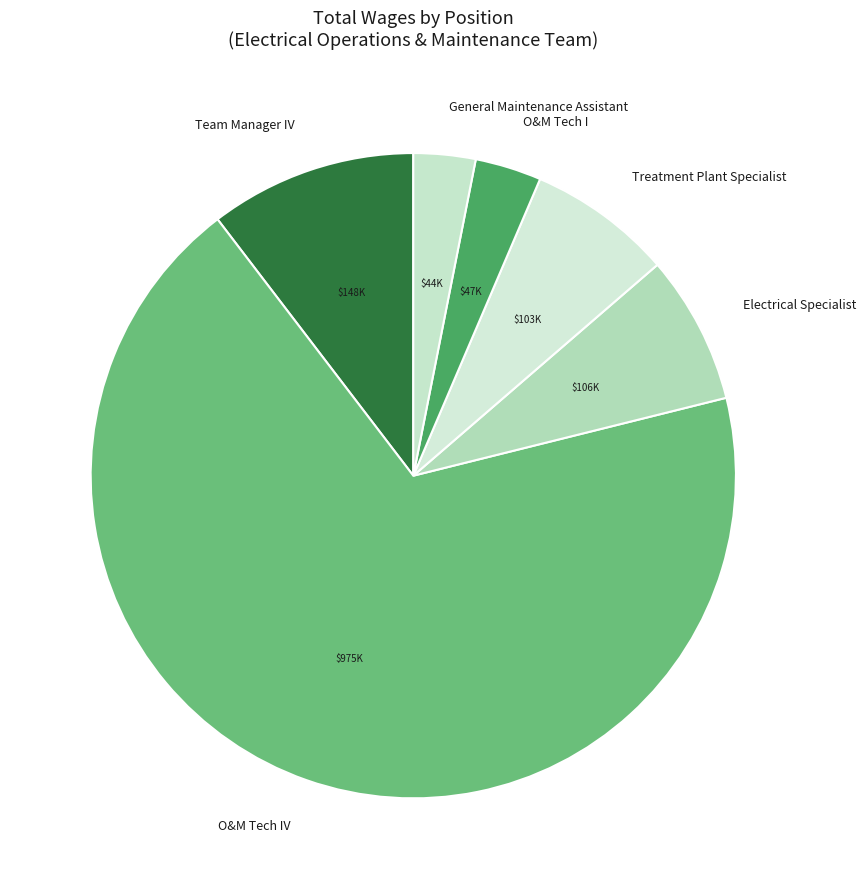

Combined, do Electrical Specialist and O&M Tech IV account for over 50%?

Yes